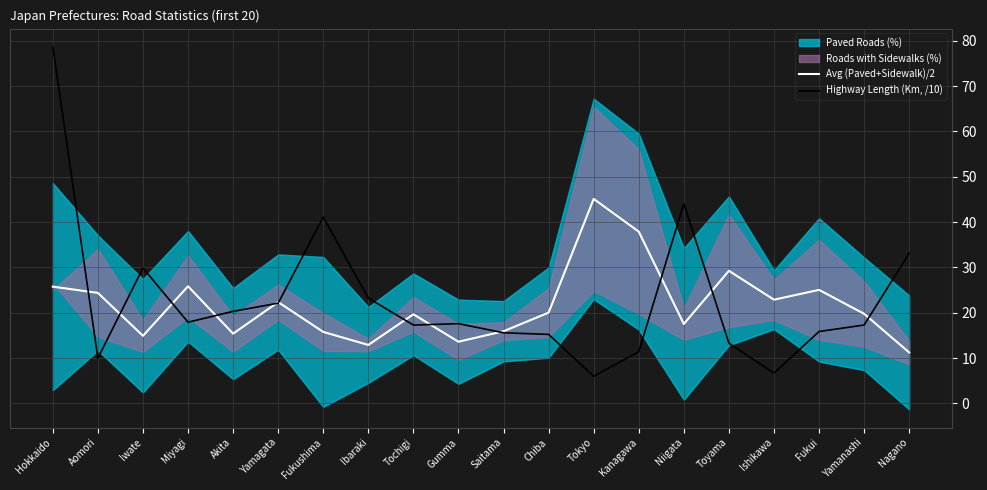

Rank the series at Yamagata from lowest to highest value.

Highway Length (Km, /10), Avg (Paved+Sidewalk)/2